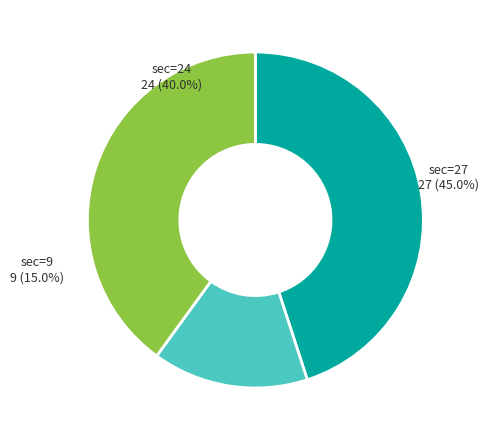

To the nearest percent, what is the difference between the sec=9 (Real Estate) and sec=24 (Financial) slice percentages?

25%